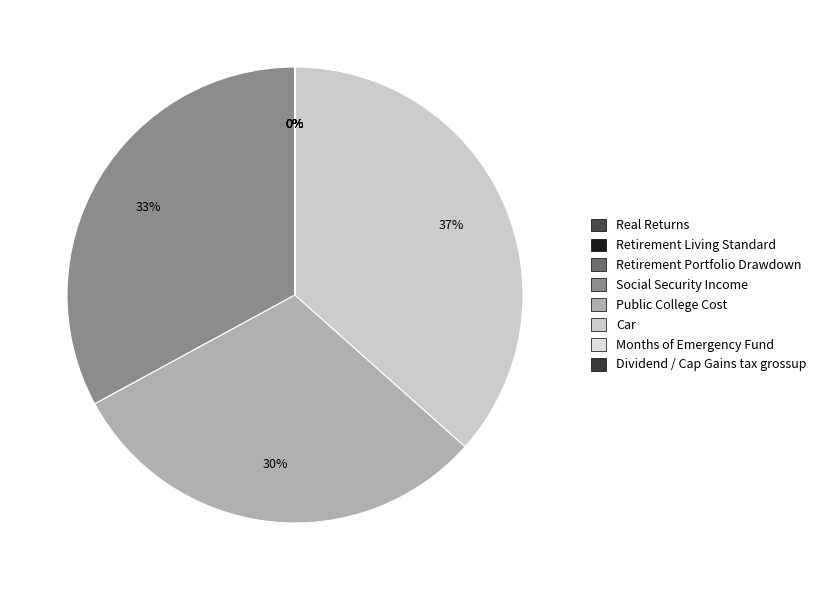

Count the number of slices in the pie.

8